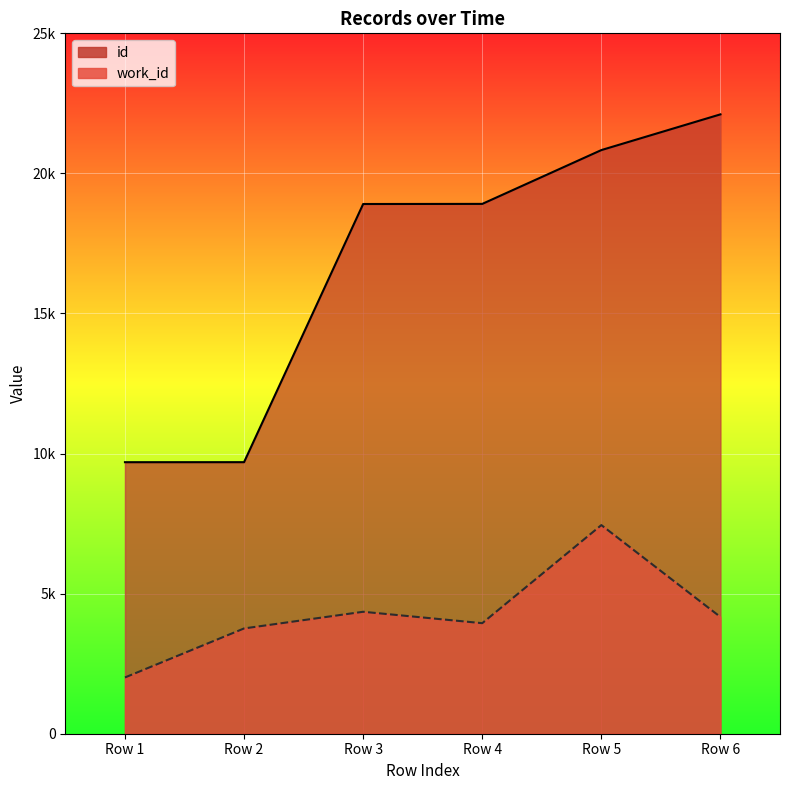

What are all the series names shown in the legend?

id, work_id